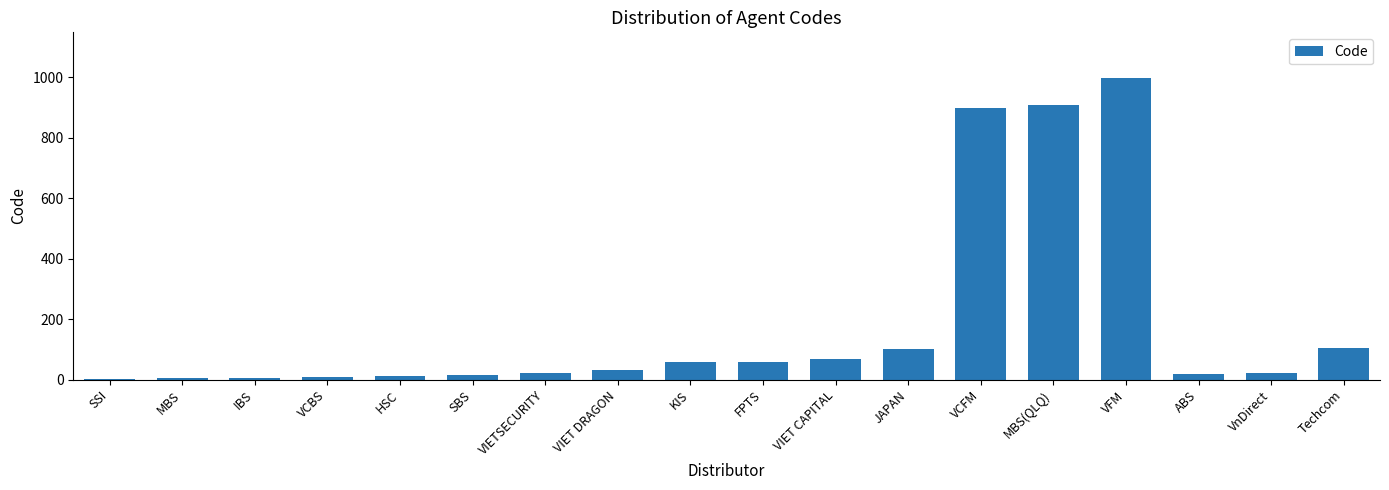

Read the value at VCFM.

900